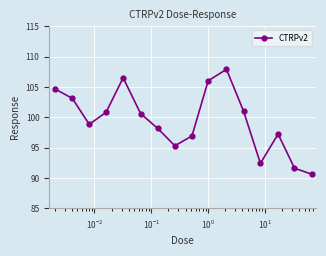

What is the average value?

99.5